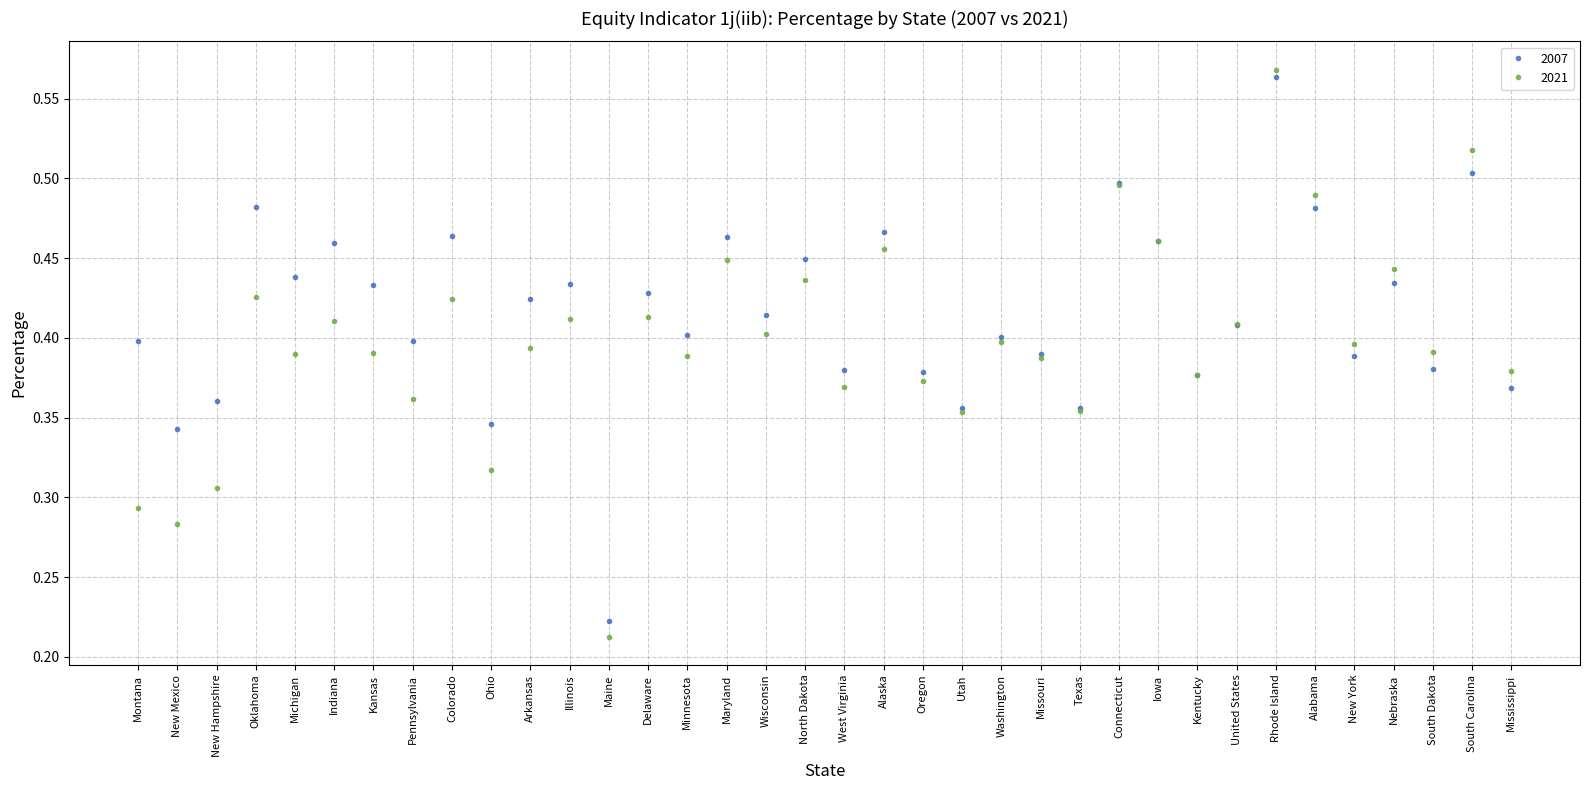

Count the 2021 values in the range 0 to 1.

36